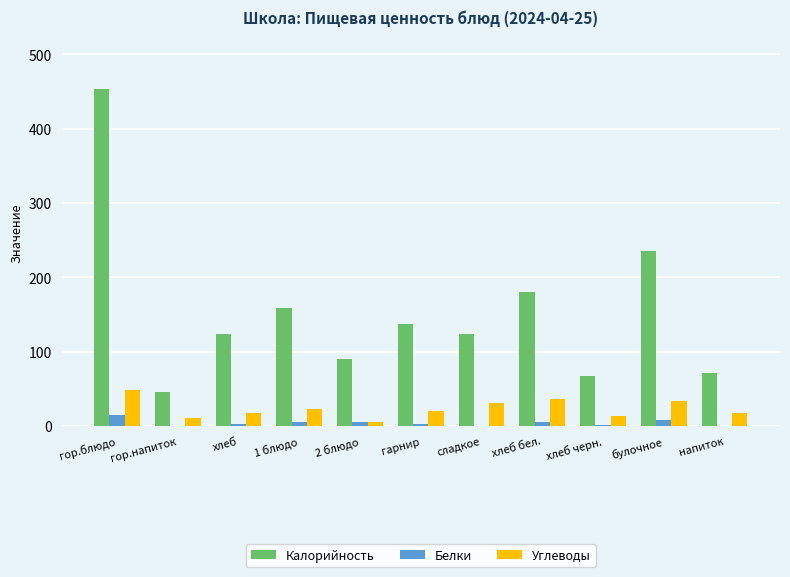

Between гор.блюдо and булочное, which series saw the biggest shift?

Калорийность